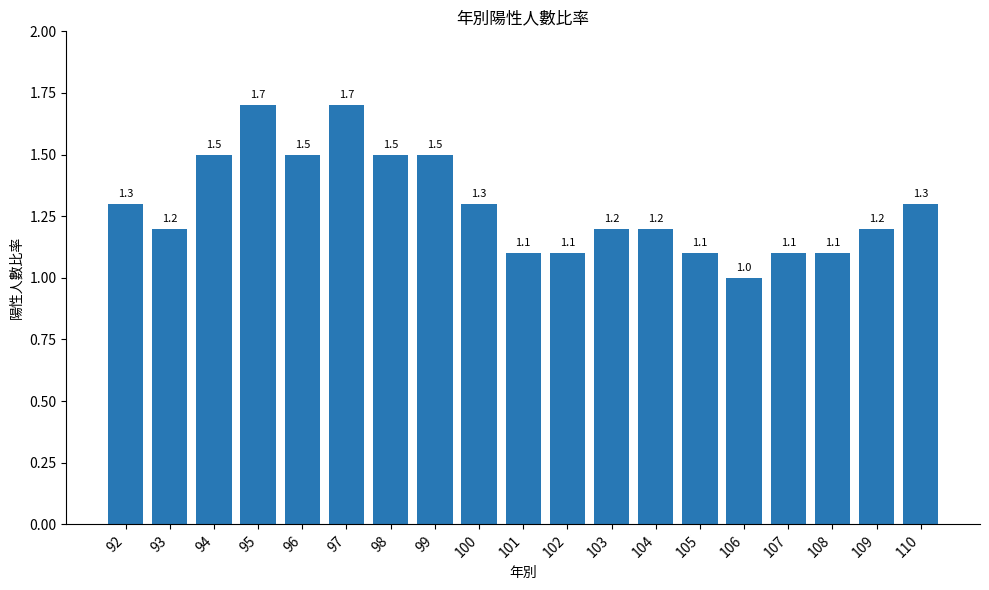

Which category has the lowest value across all series?

106